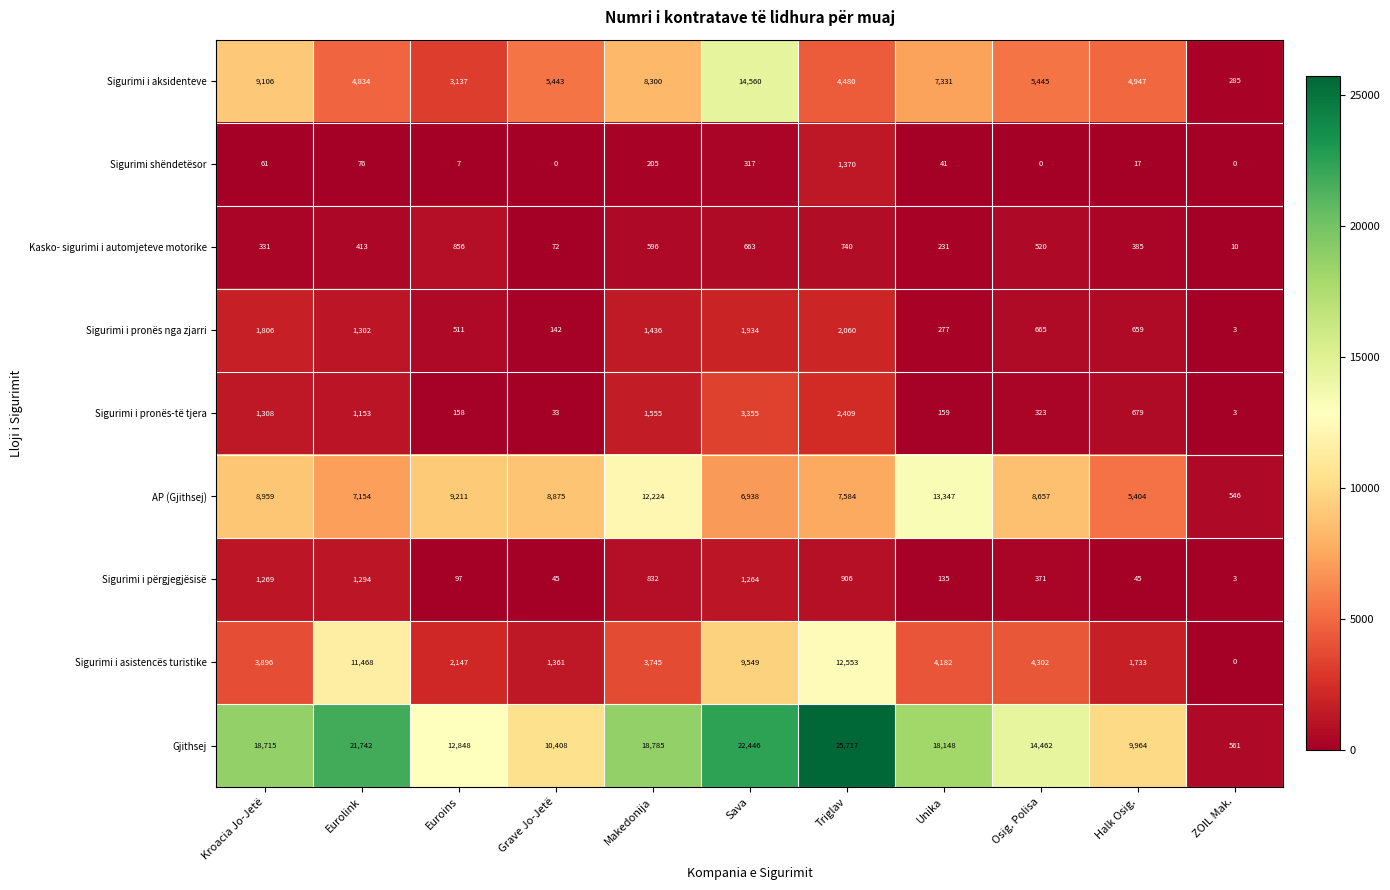

True or false: Sigurimi i aksidenteve has a value of 10596 at Unika.

False